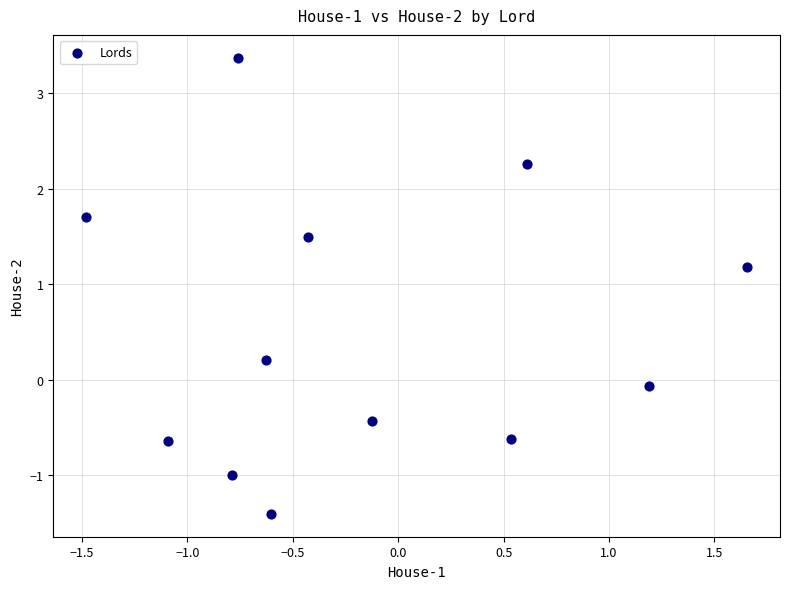

What is the range of X values (max minus min)?

3.1